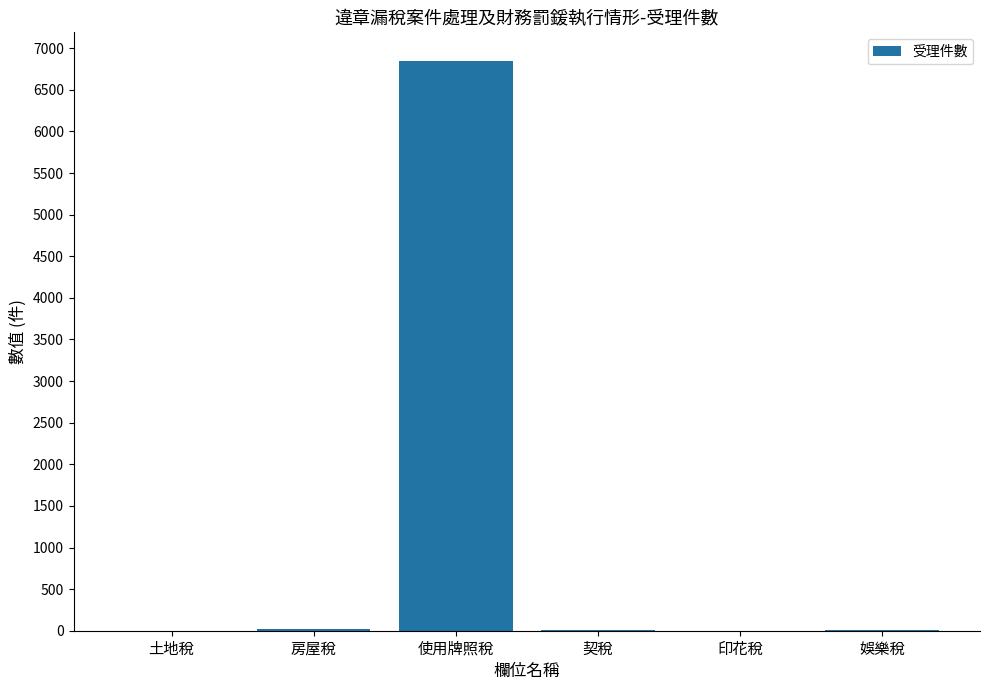

The chart shows a value of 0 at 土地稅. True or false?

True